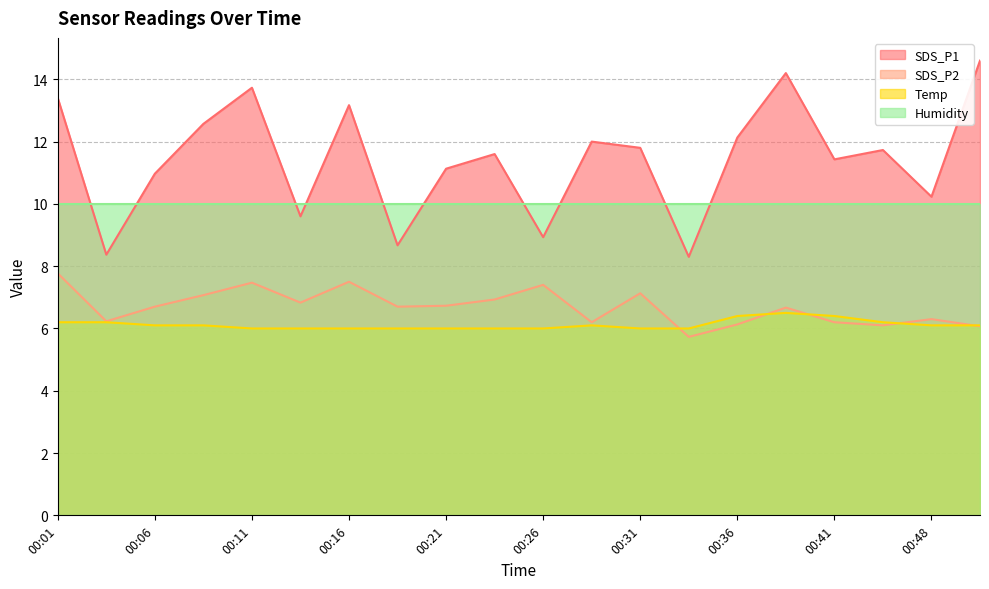

How many lines are shown in the chart?

4